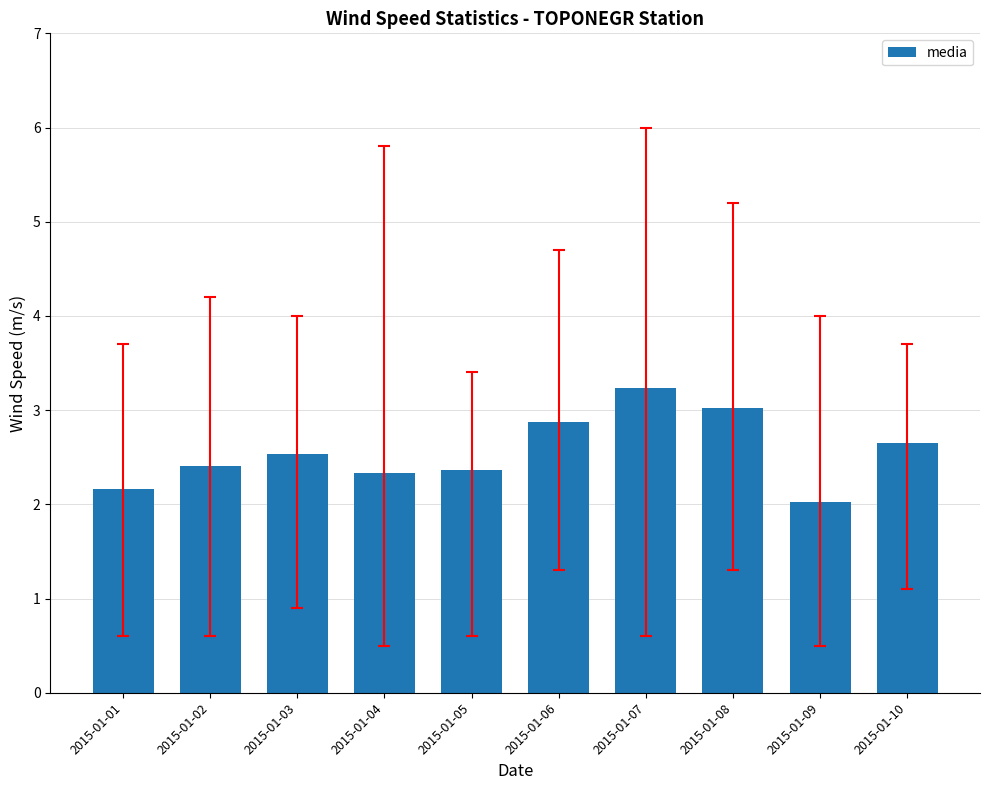

What is the value of the 5th bar from the left?

2.4